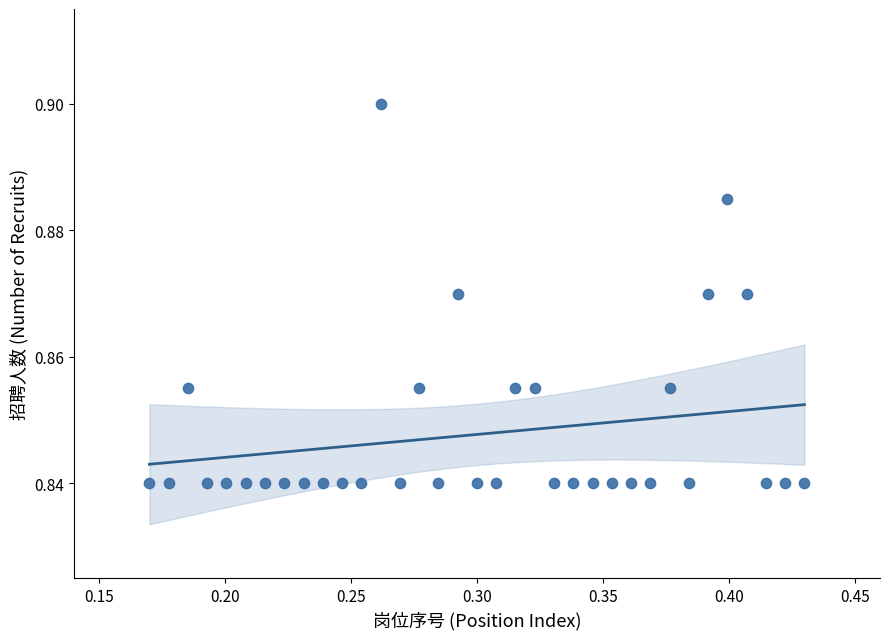

What is the range of X values (max minus min)?

0.3